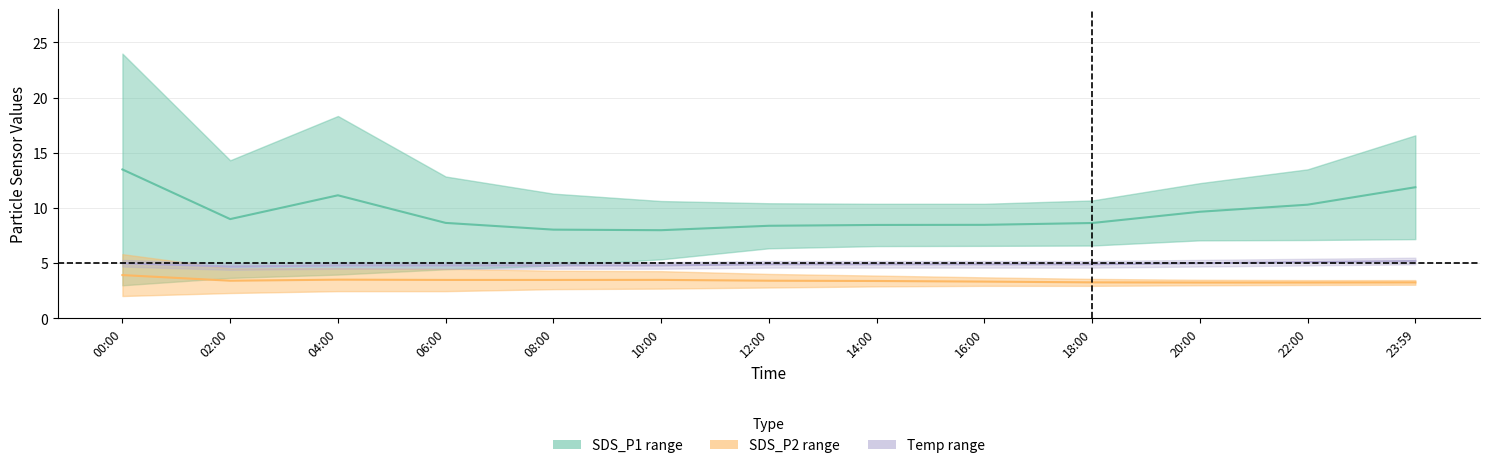

At which category is the sum across all series the highest?

00:00